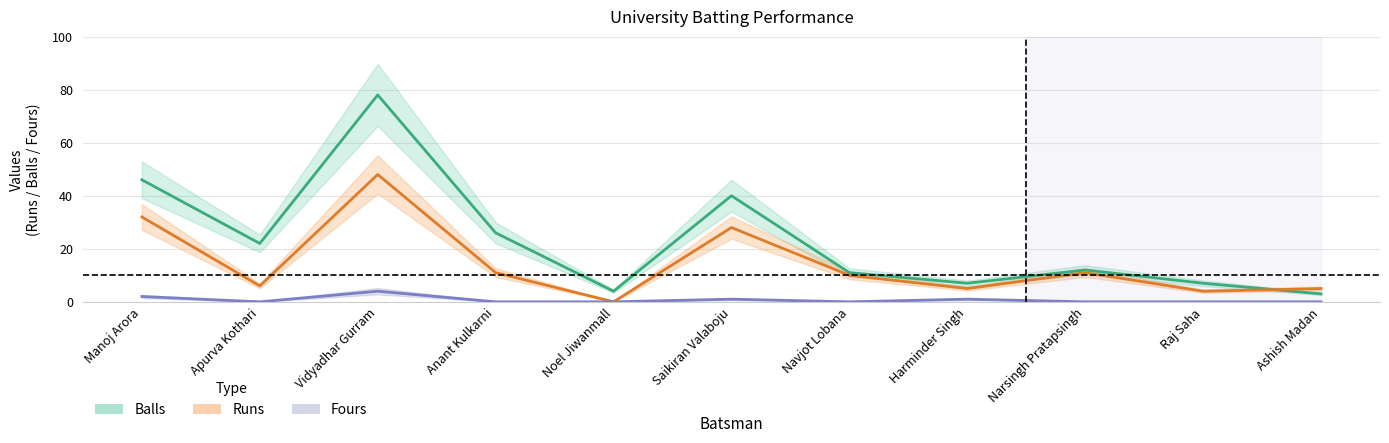

Reading left to right, transcribe all the data shown in this chart.

Runs: 32	6	48	11	0	28	10	5	11	4	5
Balls: 46	22	78	26	4	40	11	7	12	7	3
Fours: 2	0	4	0	0	1	0	1	0	0	0